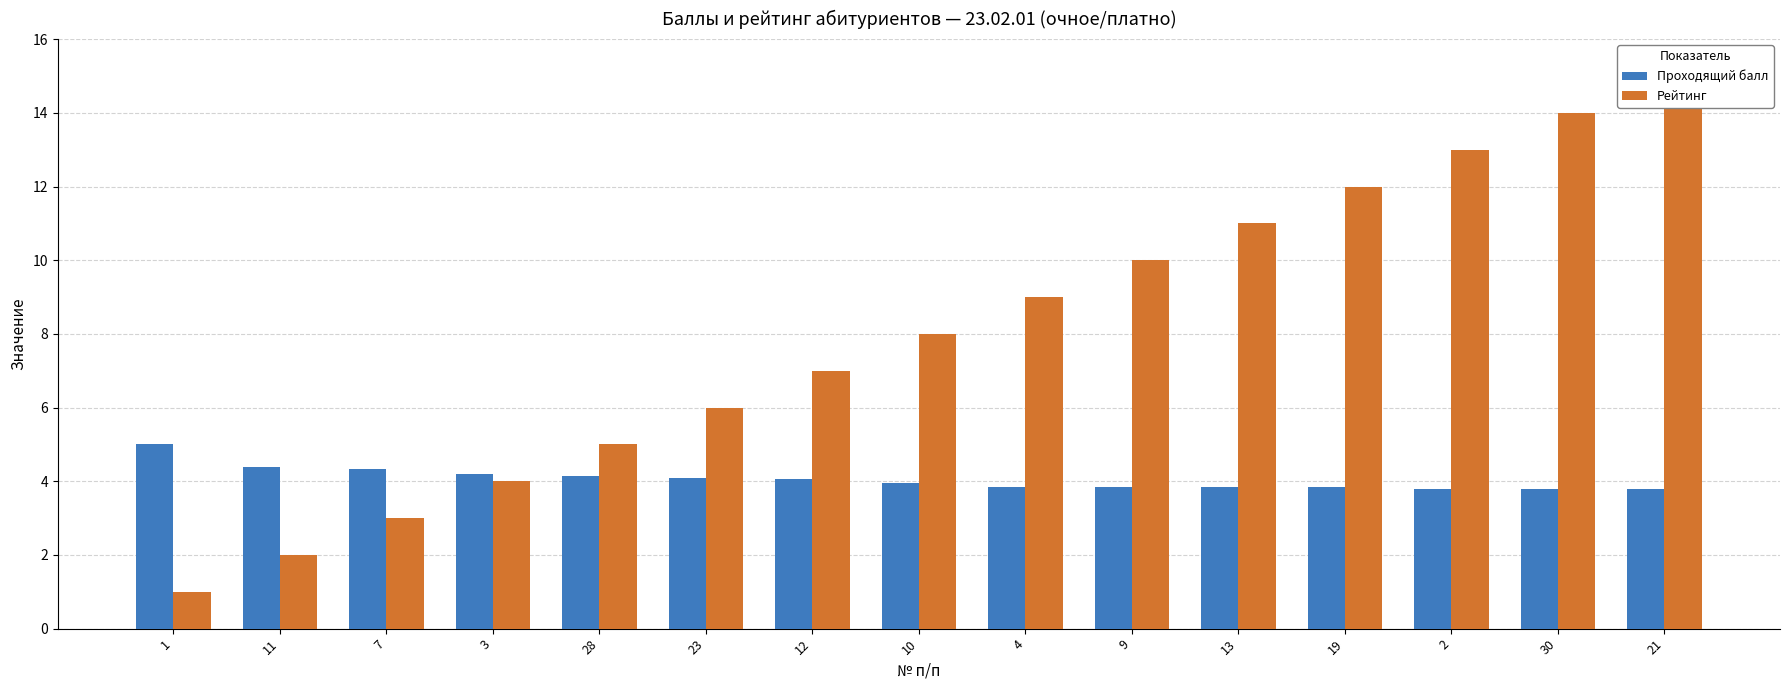

Rank the categories by Проходящий балл value from highest to lowest.

1, 11, 7, 3, 28, 23, 12, 10, 4, 9, 13, 19, 2, 30, 21